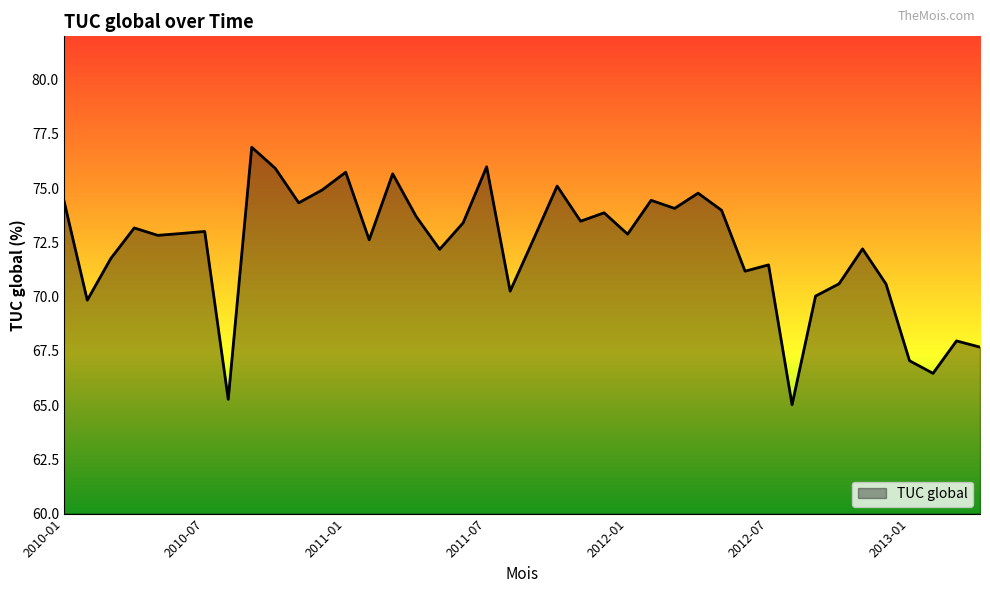

What is the minimum value shown in the chart?

65.0